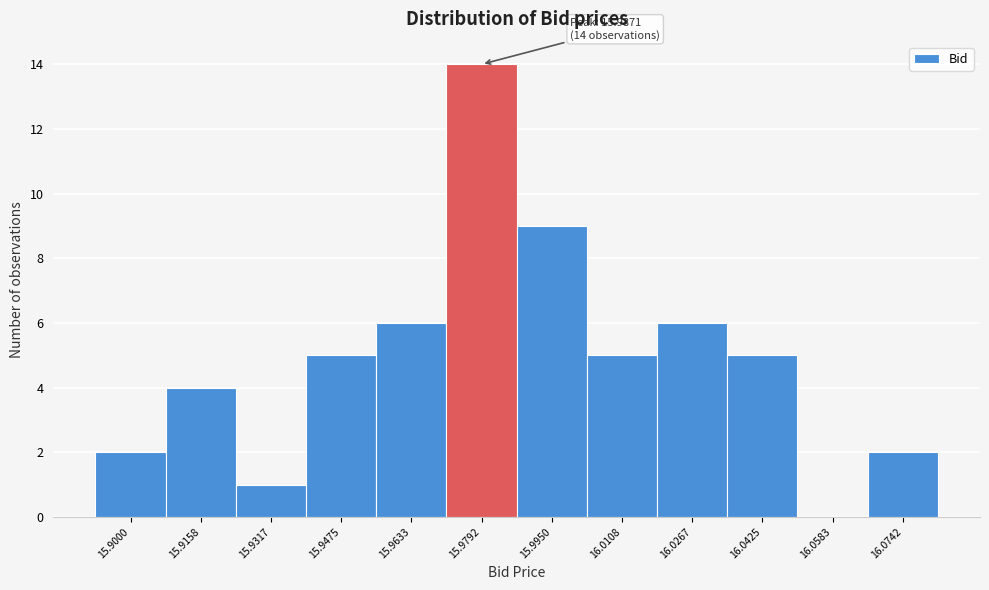

Reading right to left, transcribe all the data shown in this chart.

16.0742=2	16.0583=0	16.0425=5	16.0267=6	16.0108=5	15.9950=9	15.9792=14	15.9633=6	15.9475=5	15.9317=1	15.9158=4	15.9000=2